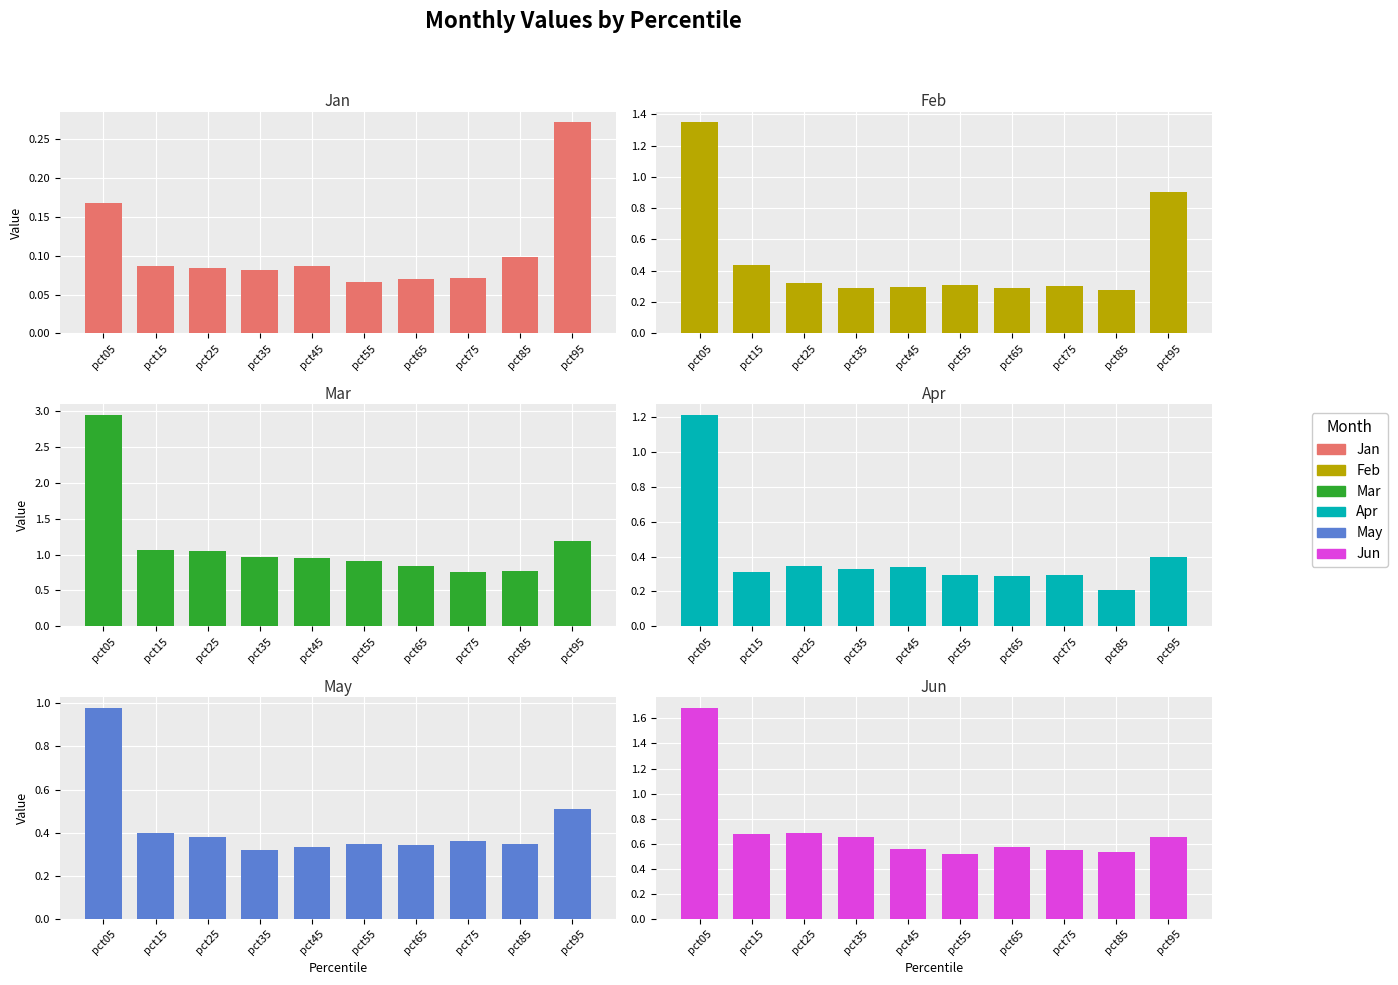

How many Apr values are between 0 and 1?

9